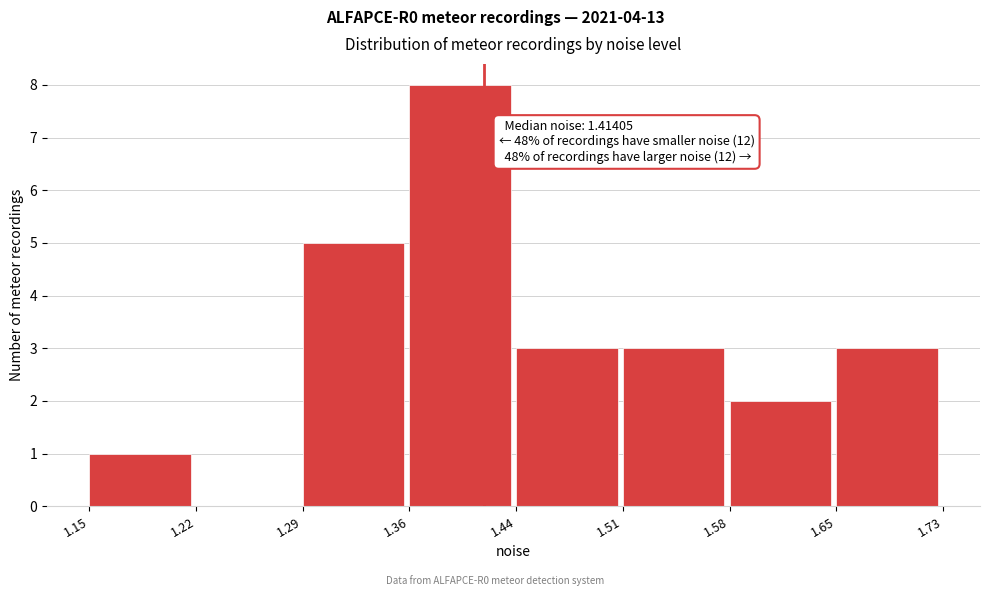

Which range on the x-axis has the tallest bar?

1.36 to 1.44